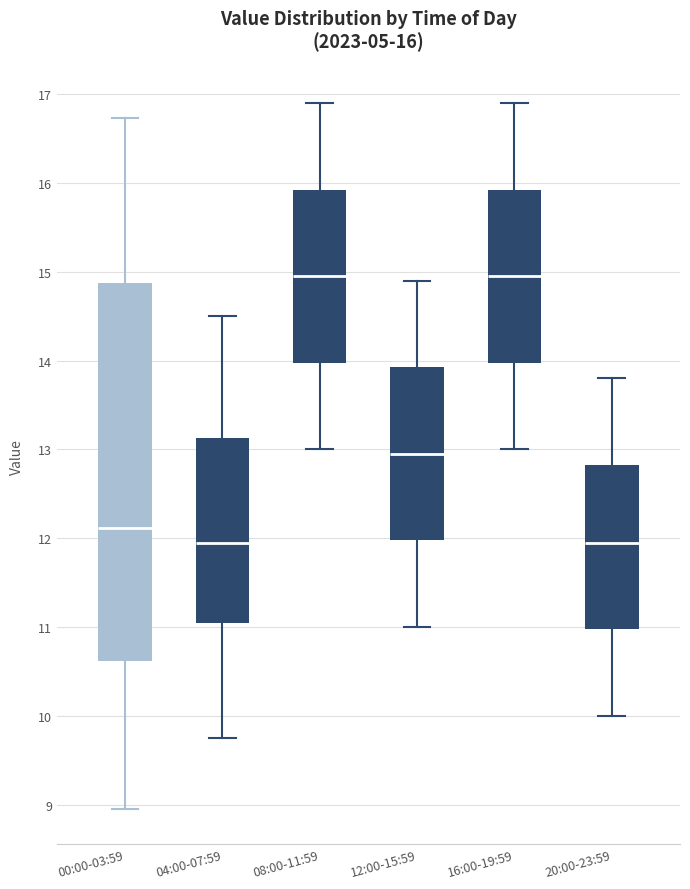

Which box is the tallest, from its lower edge to its upper edge?

00:00-03:59